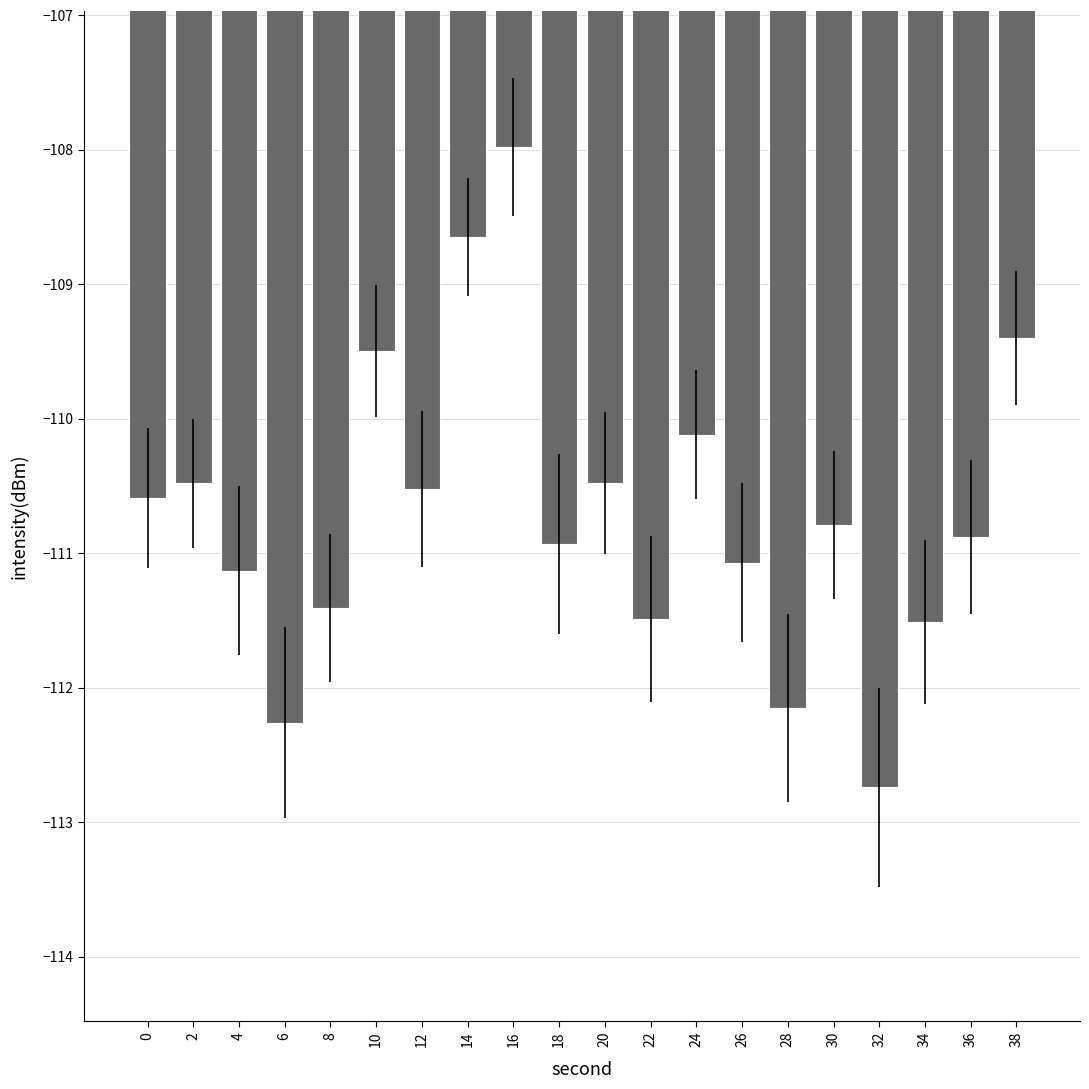

Does the chart contain any negative values?

Yes